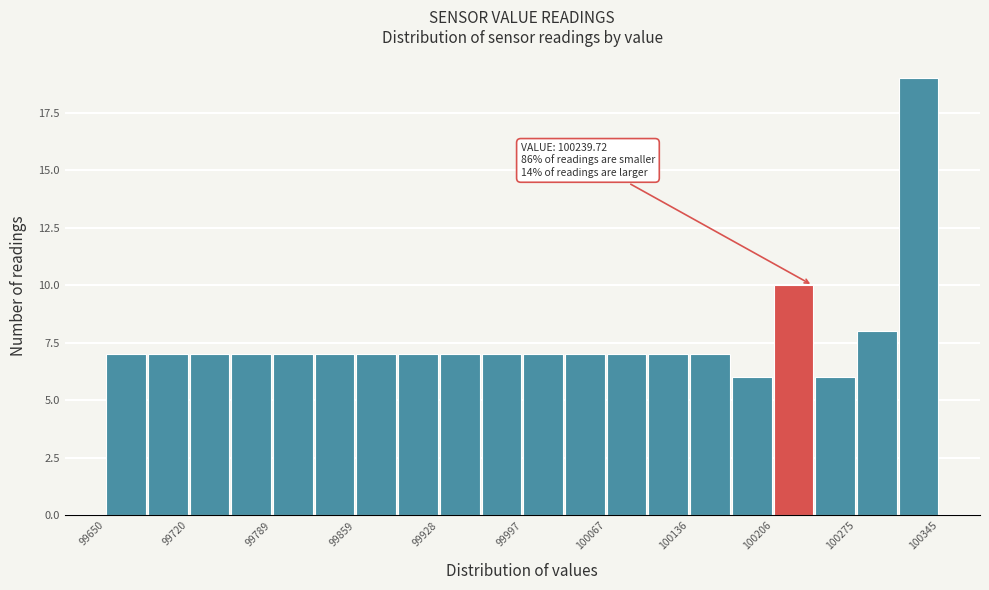

Read against the x-axis, roughly where is the centre of the tallest bar?

100330